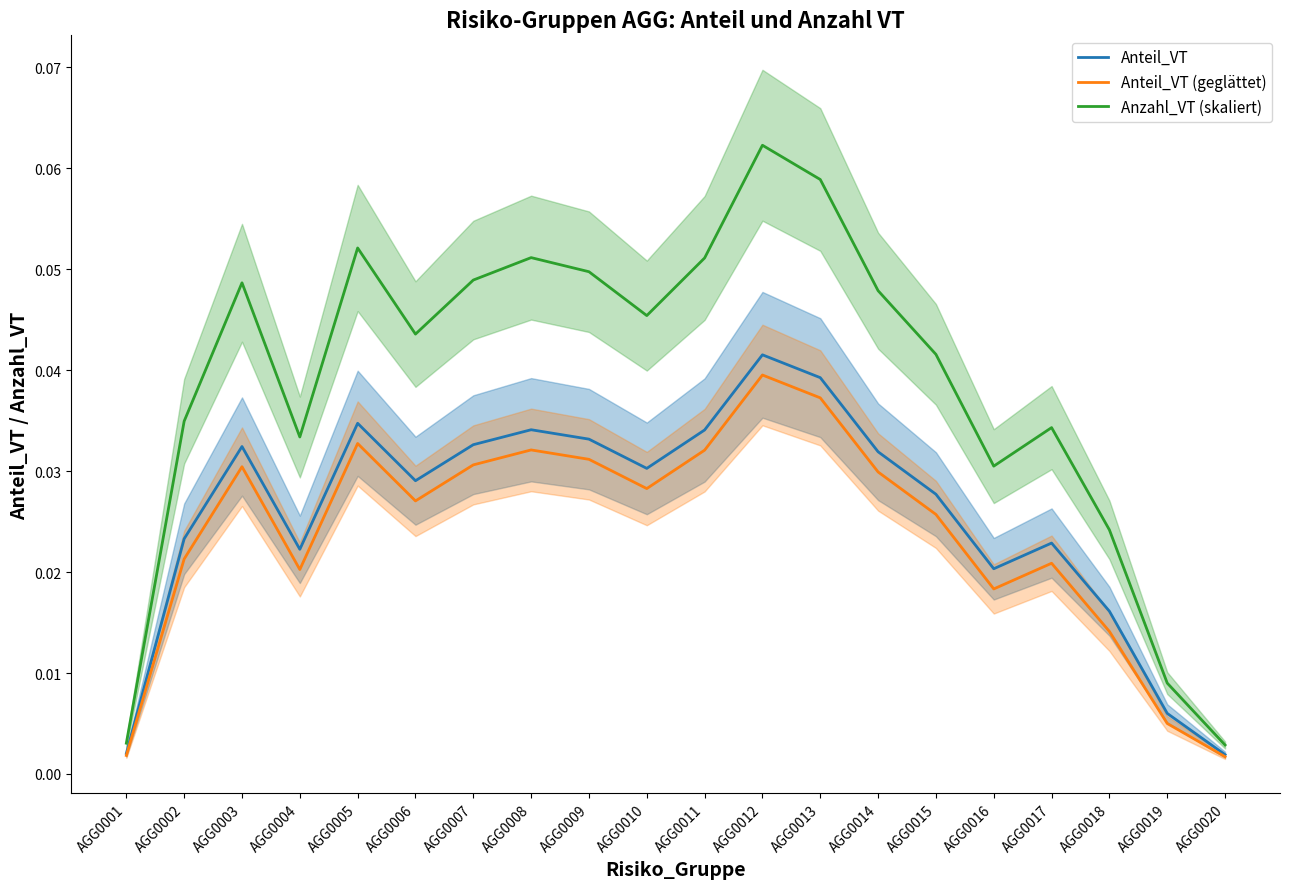

Reading left to right, what are all the values shown in this chart?

Anteil_VT: AGG0001=0.0	AGG0002=0.0	AGG0003=0.0	AGG0004=0.0	AGG0005=0.0	AGG0006=0.0	AGG0007=0.0	AGG0008=0.0	AGG0009=0.0	AGG0010=0.0	AGG0011=0.0	AGG0012=0.0	AGG0013=0.0	AGG0014=0.0	AGG0015=0.0	AGG0016=0.0	AGG0017=0.0	AGG0018=0.0	AGG0019=0.0	AGG0020=0.0
Anteil_VT (geglättet): AGG0001=0.0	AGG0002=0.0	AGG0003=0.0	AGG0004=0.0	AGG0005=0.0	AGG0006=0.0	AGG0007=0.0	AGG0008=0.0	AGG0009=0.0	AGG0010=0.0	AGG0011=0.0	AGG0012=0.0	AGG0013=0.0	AGG0014=0.0	AGG0015=0.0	AGG0016=0.0	AGG0017=0.0	AGG0018=0.0	AGG0019=0.0	AGG0020=0.0
Anzahl_VT (skaliert): AGG0001=0.0	AGG0002=0.0	AGG0003=0.0	AGG0004=0.0	AGG0005=0.1	AGG0006=0.0	AGG0007=0.0	AGG0008=0.1	AGG0009=0.0	AGG0010=0.0	AGG0011=0.1	AGG0012=0.1	AGG0013=0.1	AGG0014=0.0	AGG0015=0.0	AGG0016=0.0	AGG0017=0.0	AGG0018=0.0	AGG0019=0.0	AGG0020=0.0